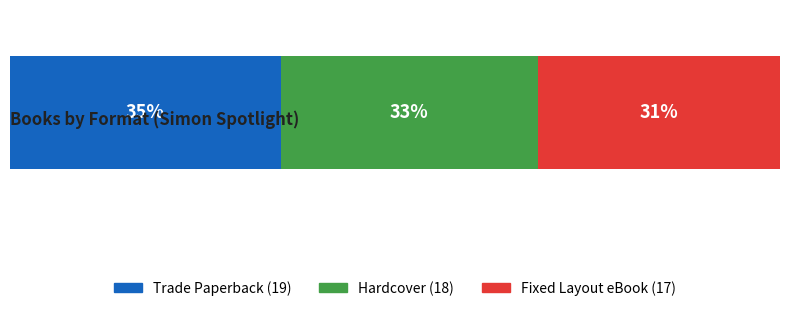

Does the chart contain stacked bars?

No